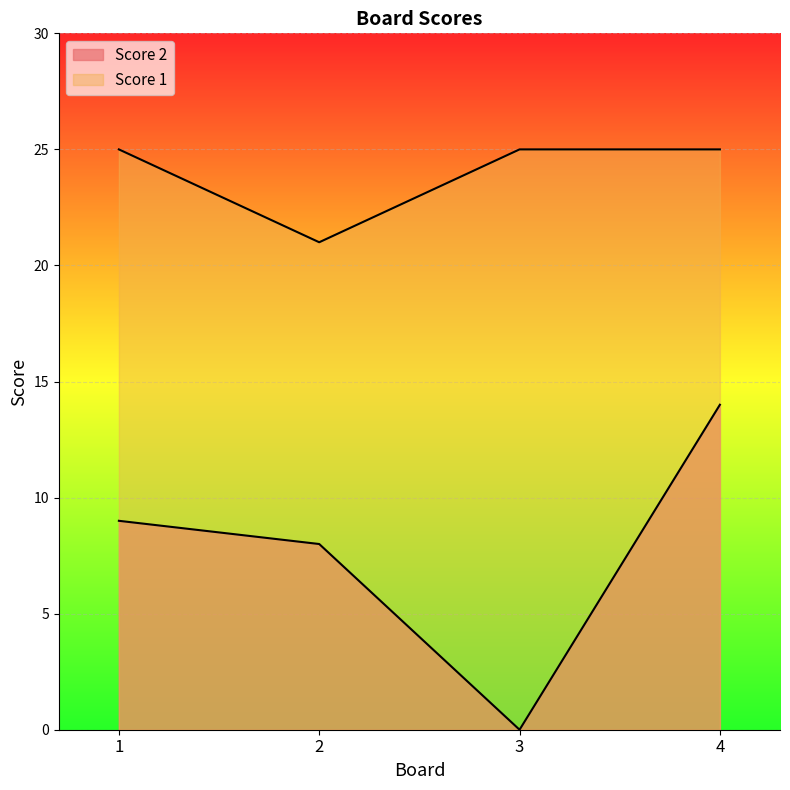

Rank the categories by Score 1 value from lowest to highest.

2, 1, 3, 4